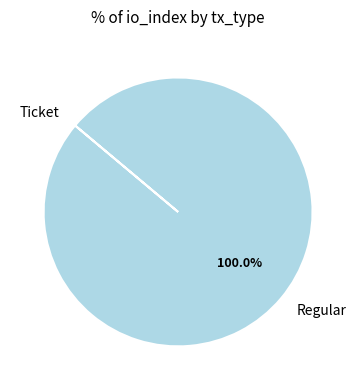

What is the largest slice in the pie chart?

Regular